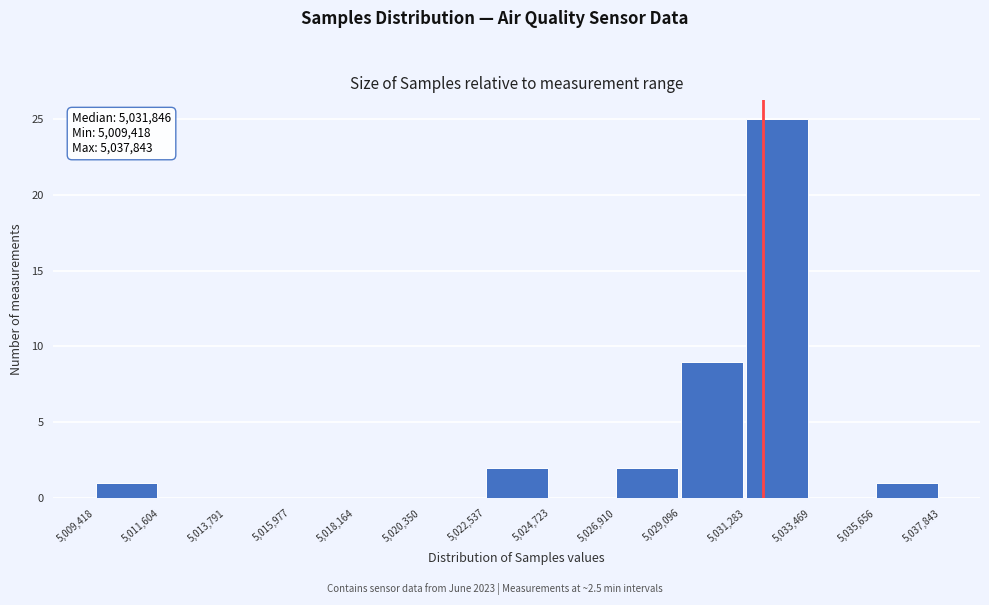

Which range on the x-axis has the tallest bar?

5,031,283 to 5,033,469